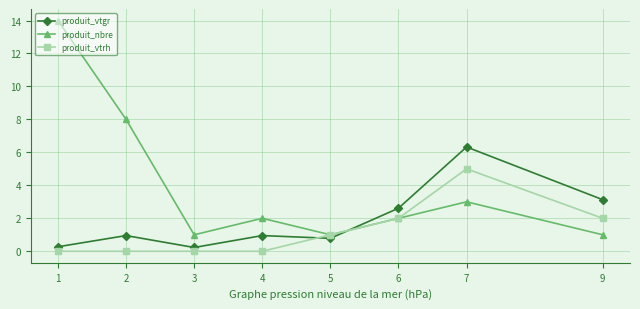

The value of produit_nbre at 4 is 3.3. True or false?

False